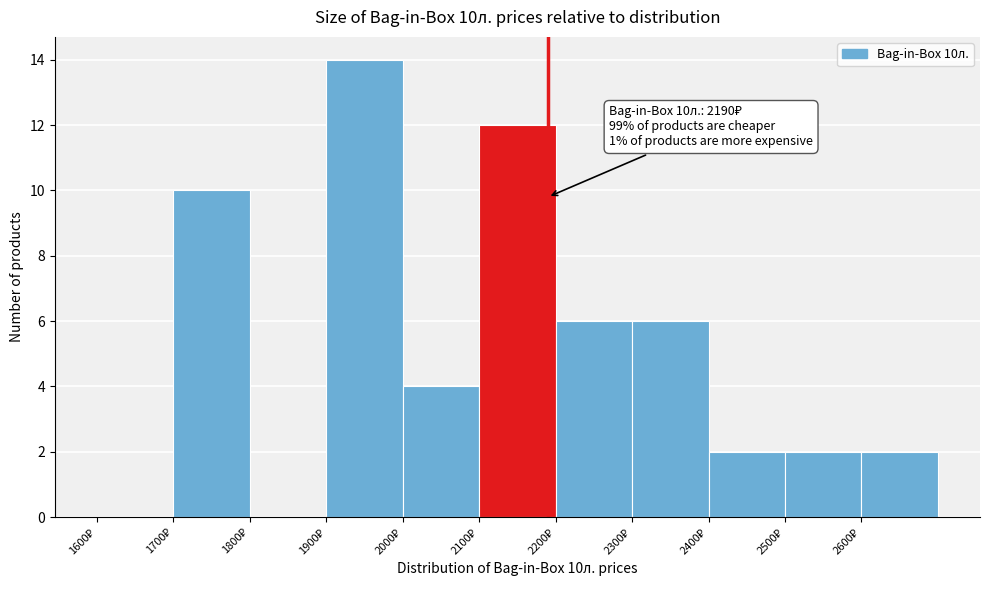

Which range on the x-axis has the tallest bar?

1900 to 2000